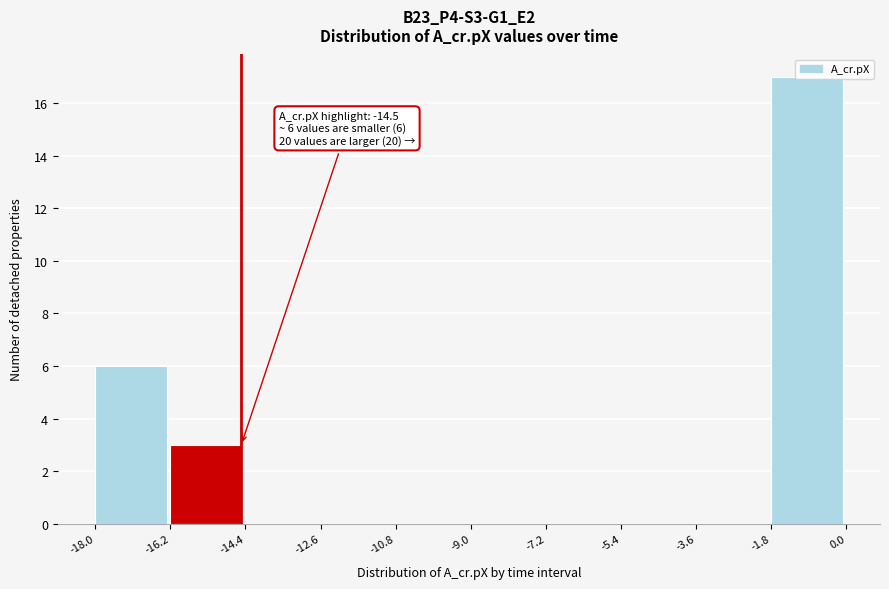

Which range on the x-axis has the tallest bar?

-1.8 to 0.0